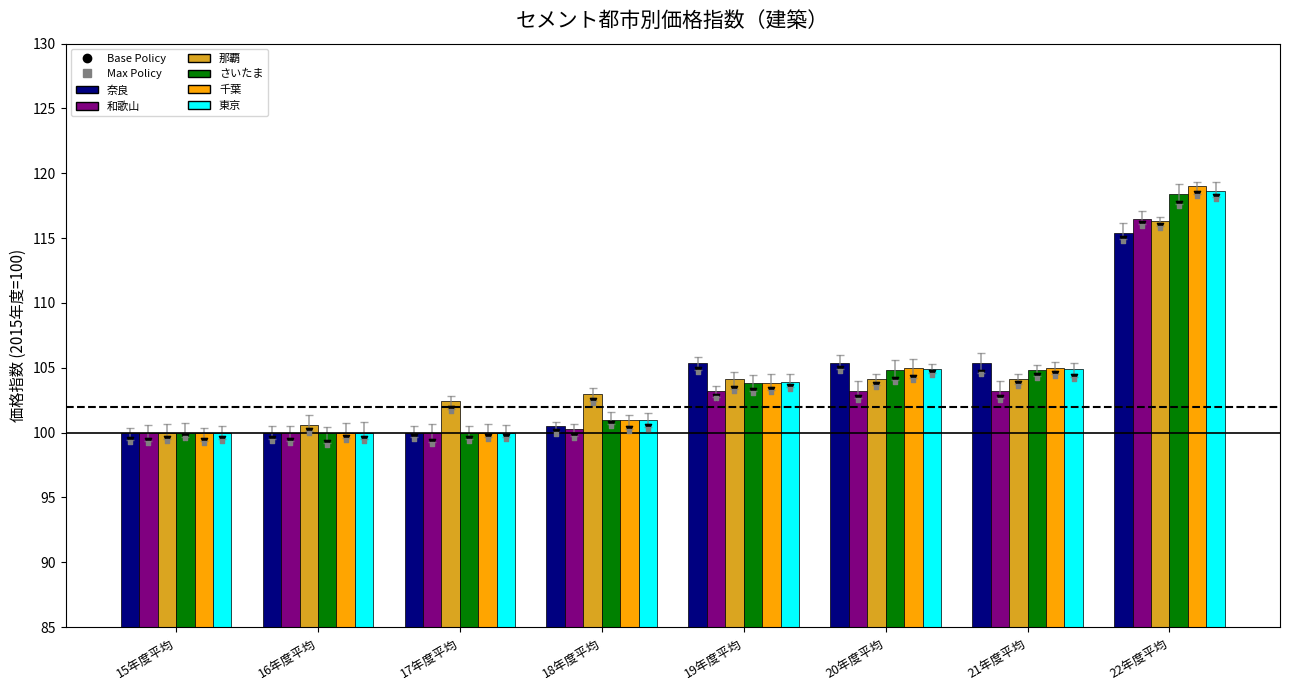

Which series reaches the maximum Y coordinate?

千葉